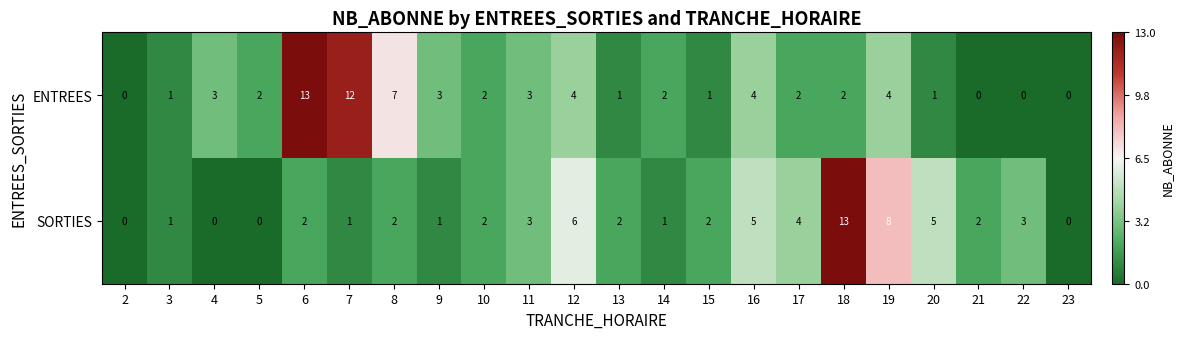

Between 10 and 14, which series saw the biggest shift?

SORTIES